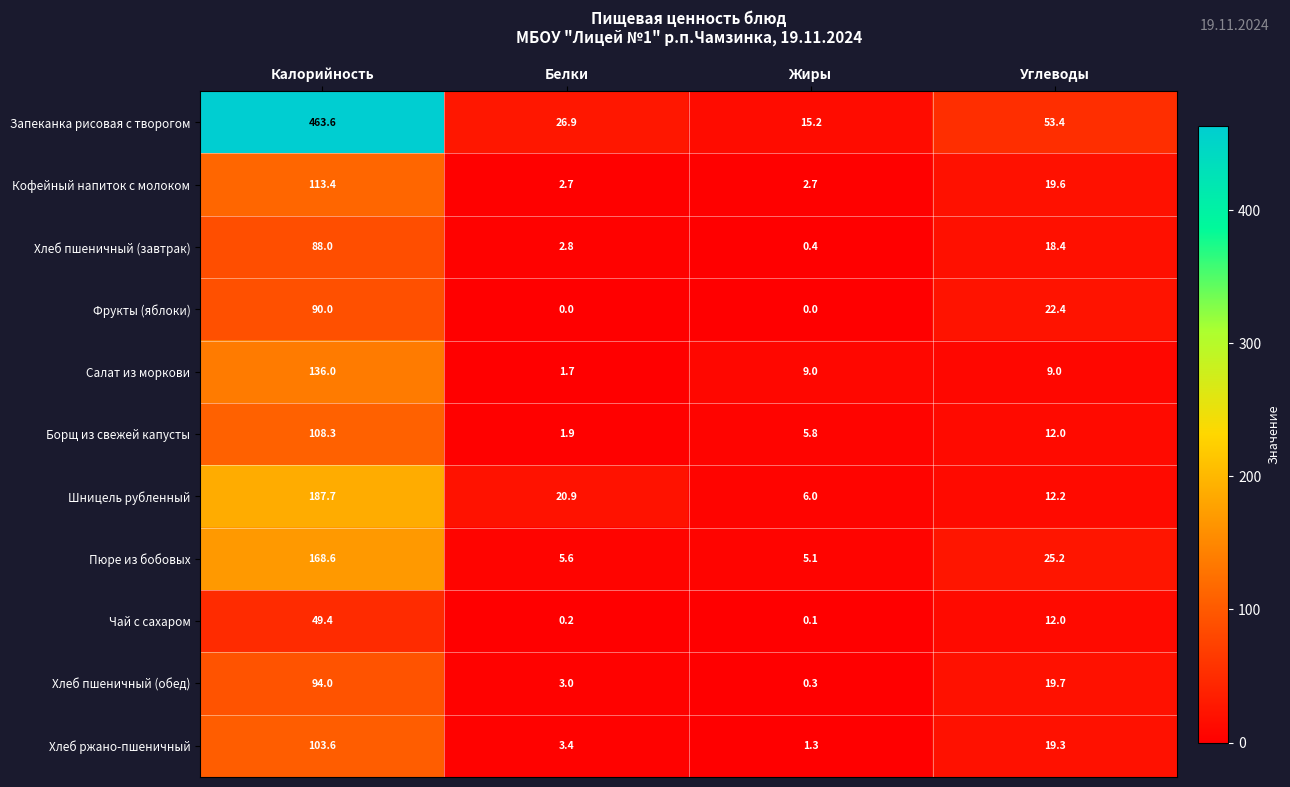

What is the greatest value displayed?

463.6